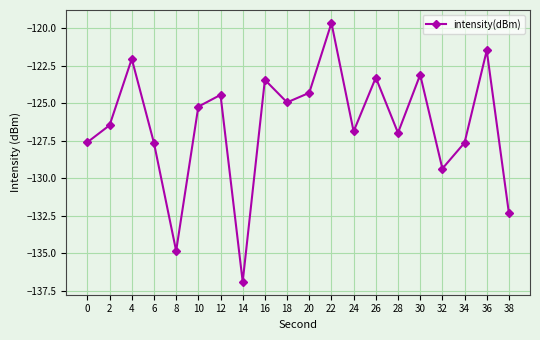

What is the greatest value displayed?

-119.7